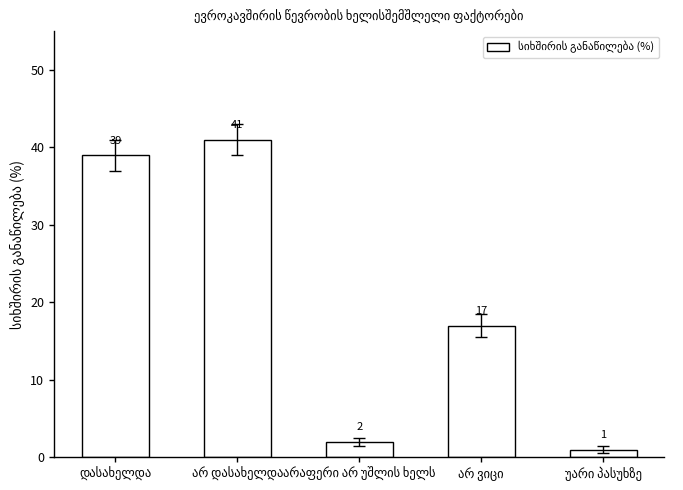

What is the greatest value displayed?

41